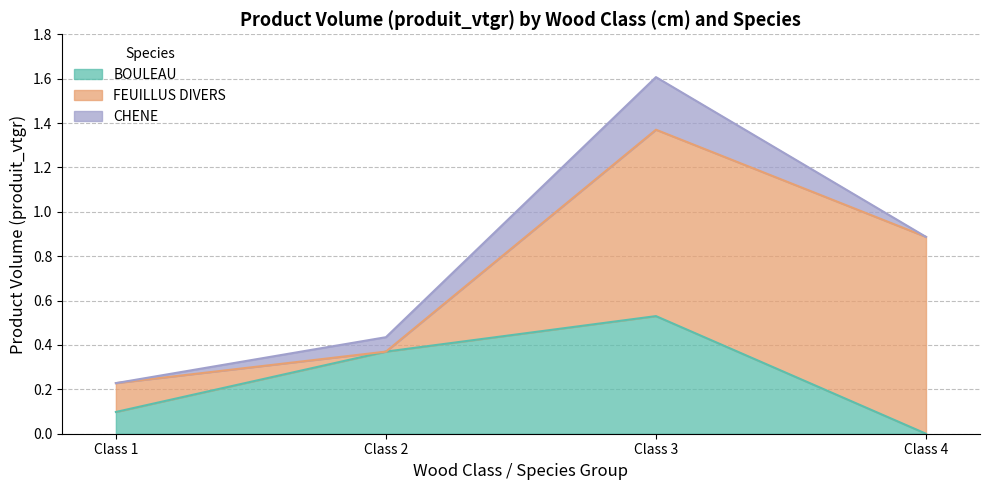

Does the chart have visible grid lines?

Yes